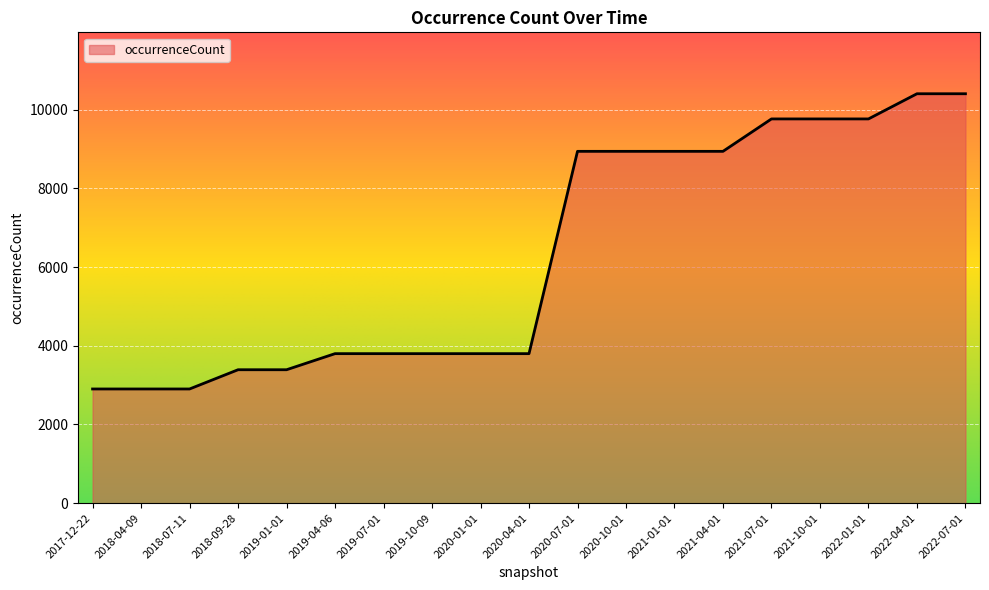

What is the greatest value displayed?

10408